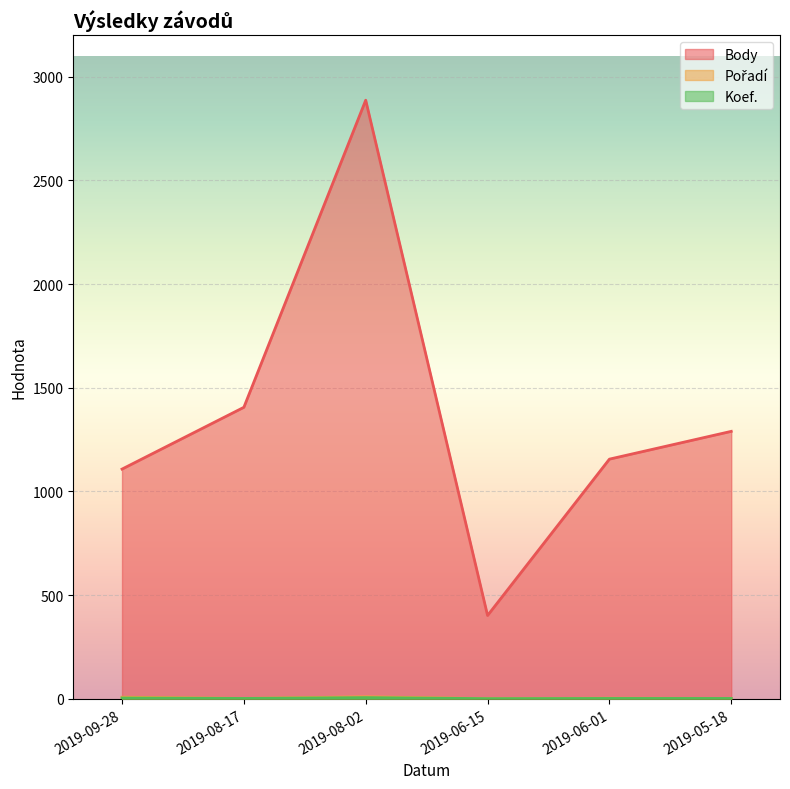

What is the value of the Body point at the 5th from the left?

1156